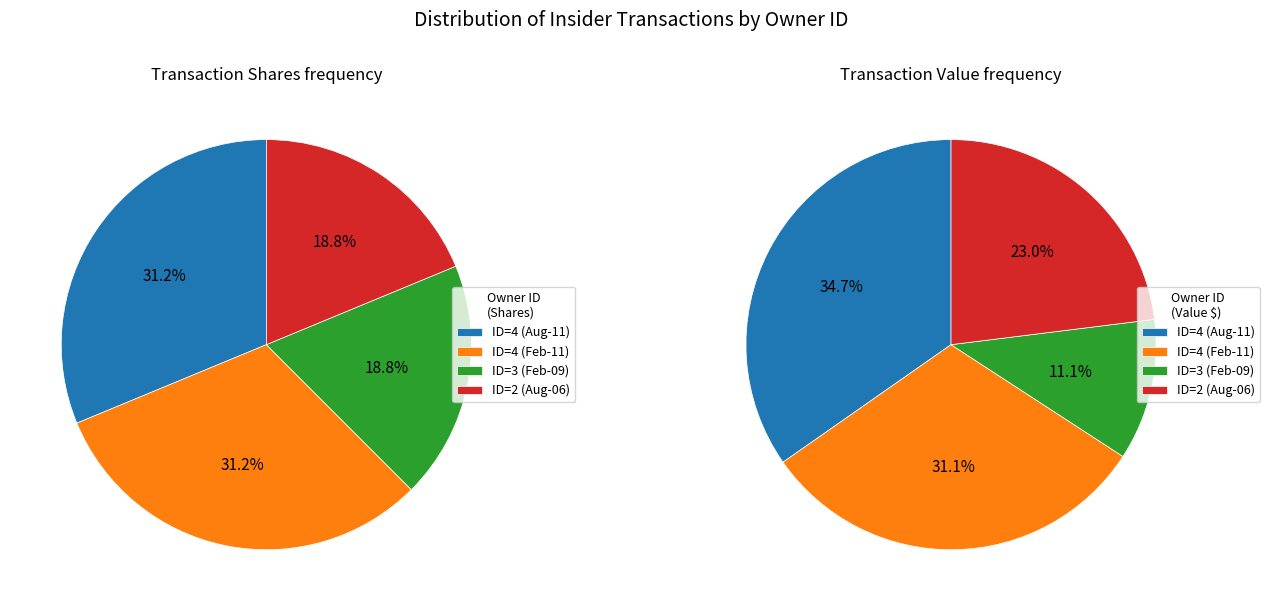

What is the difference between the highest and lowest values at 4?

57500